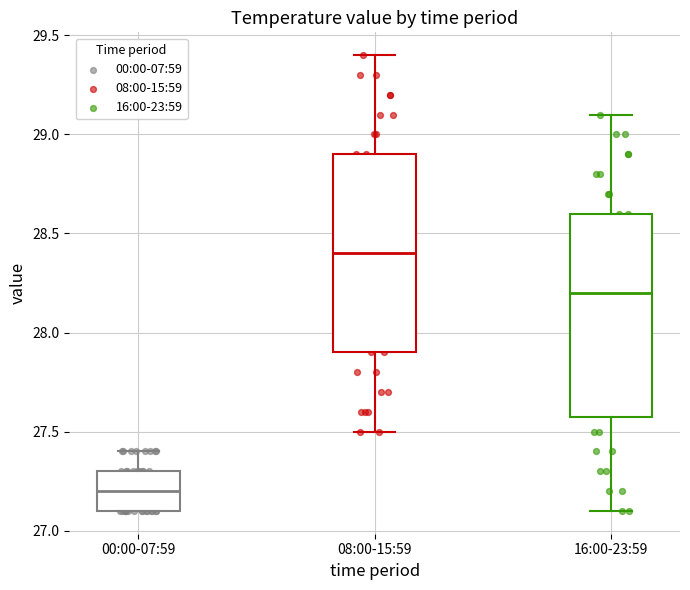

Reading left to right, read every box against the y-axis: the position of its median line, the range the box covers, and the ends of its whiskers. The values are not printed on the chart, so give them approximately, as read against the axis.

00:00-07:59: median 27.2, box 27.1 to 27.3, whiskers 27.1 to 27.4
08:00-15:59: median 28.4, box 27.9 to 28.9, whiskers 27.5 to 29.4
16:00-23:59: median 28.2, box 27.6 to 28.6, whiskers 27.1 to 29.1